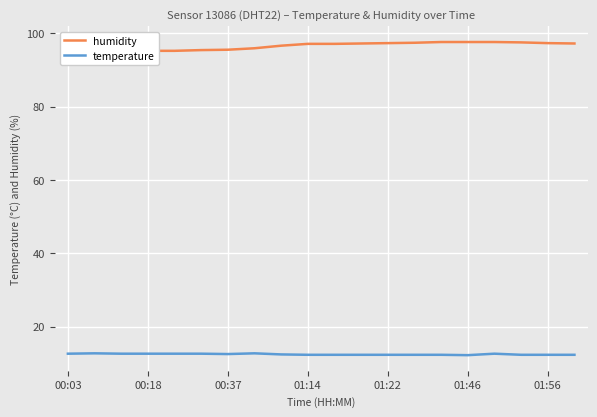

Is it true that temperature equals 3.5 at 01:56?

False